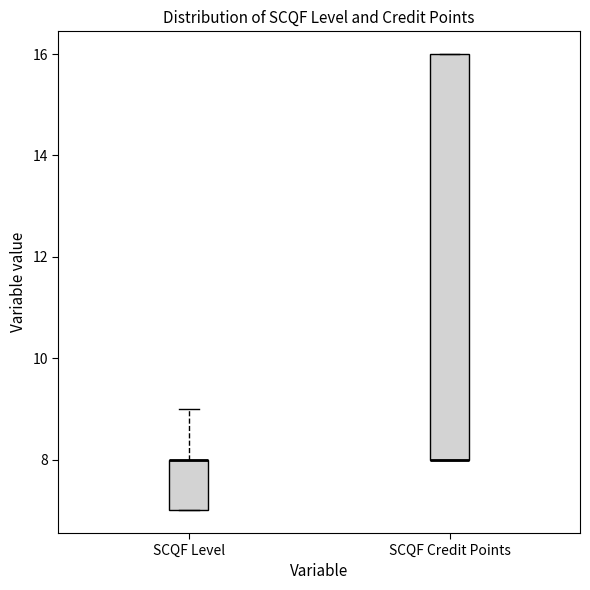

Reading left to right, transcribe this box plot: for each box, give where its median line is, the range the box spans, and where its two whiskers end, as read against the y-axis. The values are not printed on the chart, so give them approximately, as read against the axis.

SCQF Level: median 8 (drawn on the box's upper edge), box 7 to 8, whiskers 7 to 9
SCQF Credit Points: median 8 (drawn on the box's lower edge), box 8 to 16, whiskers 8 to 16